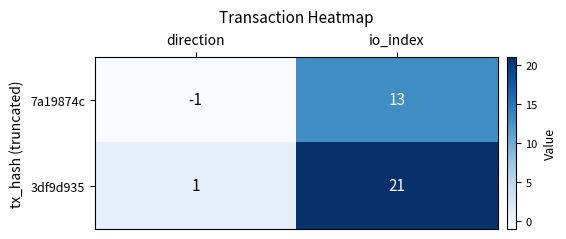

How many data points in 7a19874c are less than 13?

1